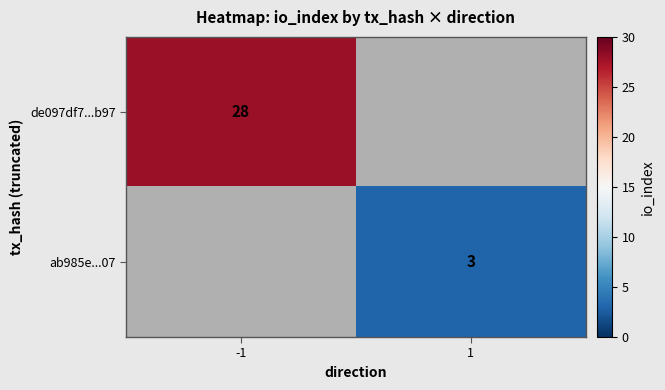

Is it true that ab985e...07 equals 4.9 at 1?

False